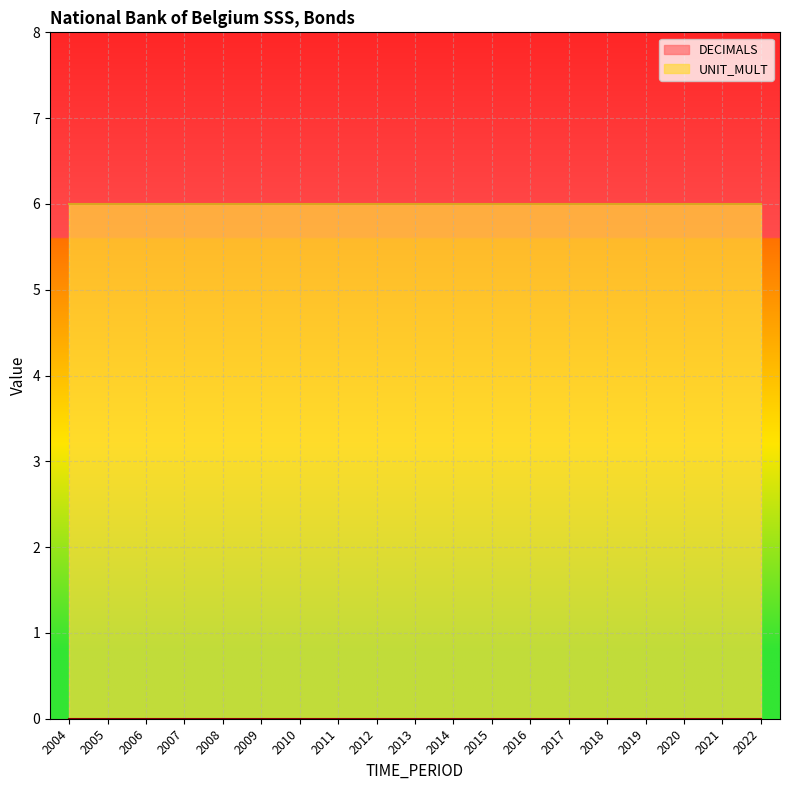

How many lines are shown in the chart?

2